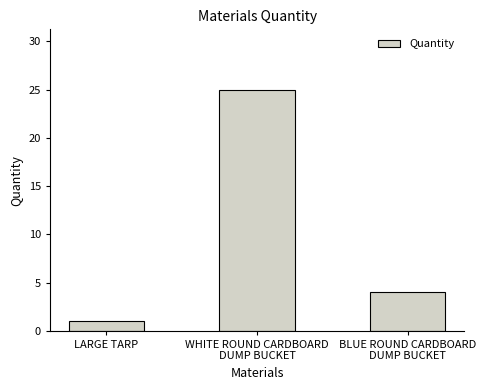

Where is the data nearest to the value 13?

BLUE ROUND CARDBOARD
DUMP BUCKET